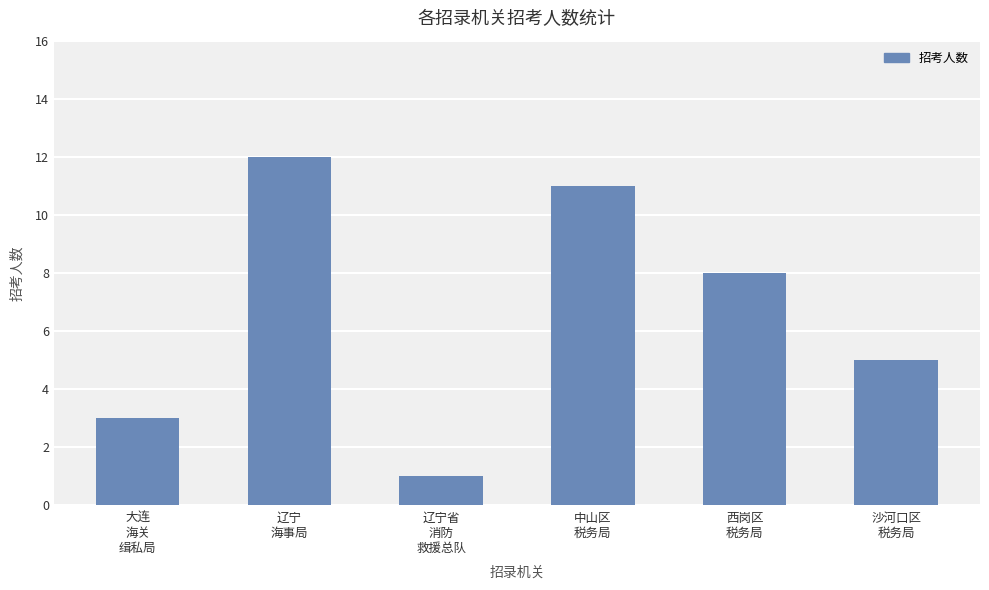

How many data points are less than 8?

3